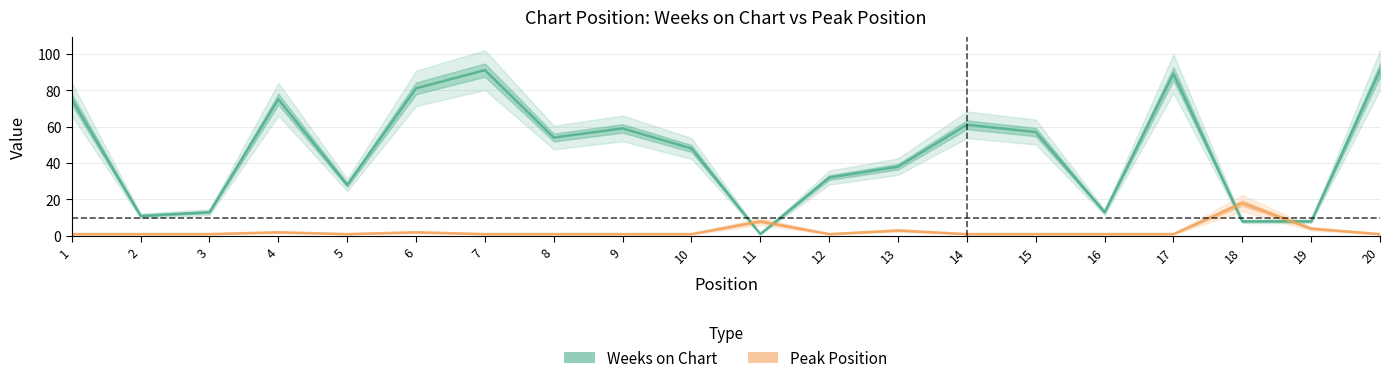

Where is the first local maximum for Peak Position?

4